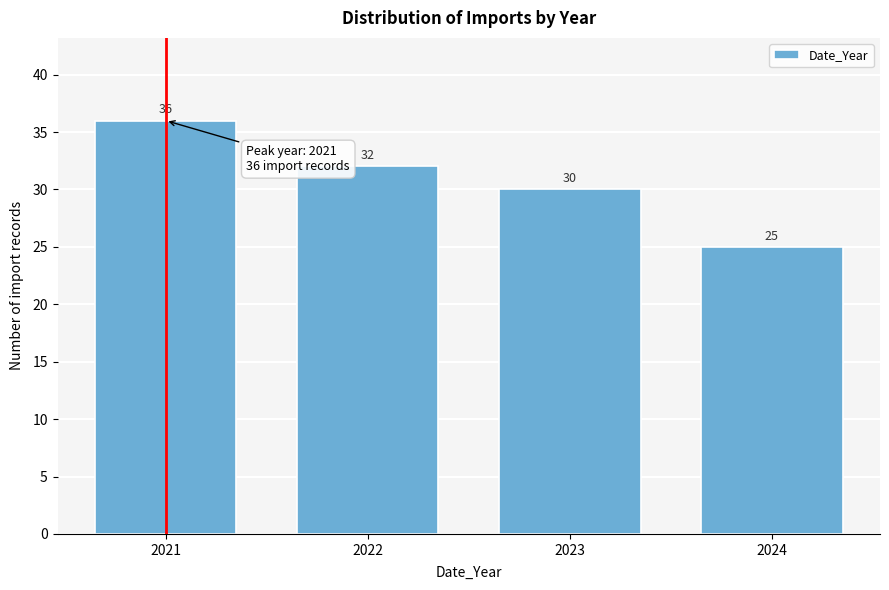

Reading right to left, extract all data points from this chart.

25	30	32	36